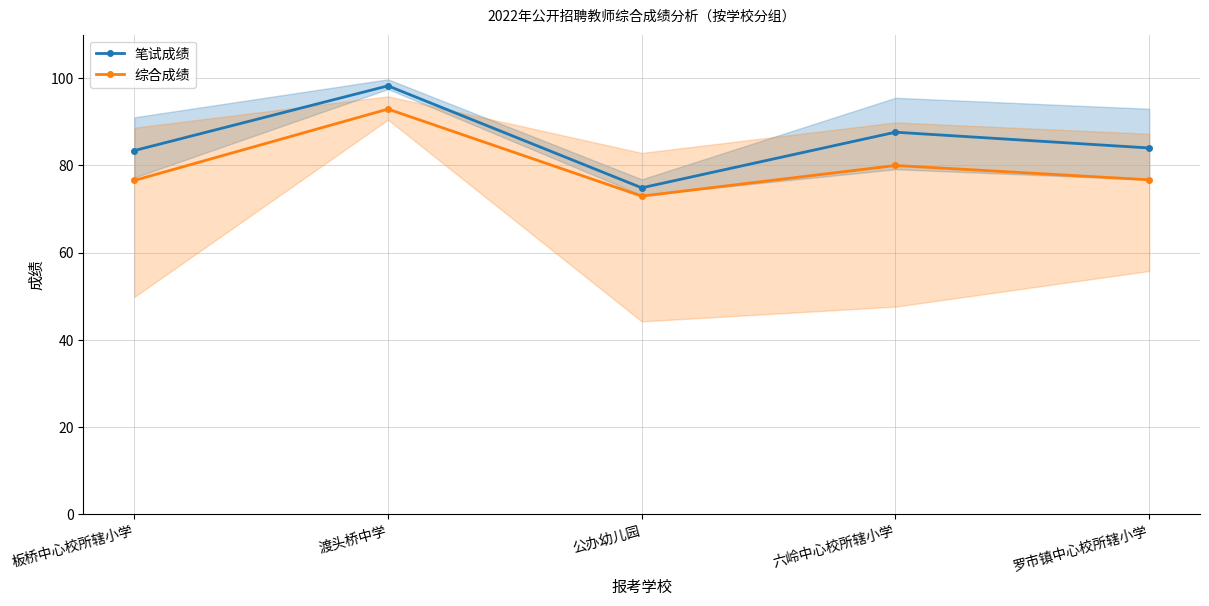

How many data points in 笔试成绩 are above 84?

3